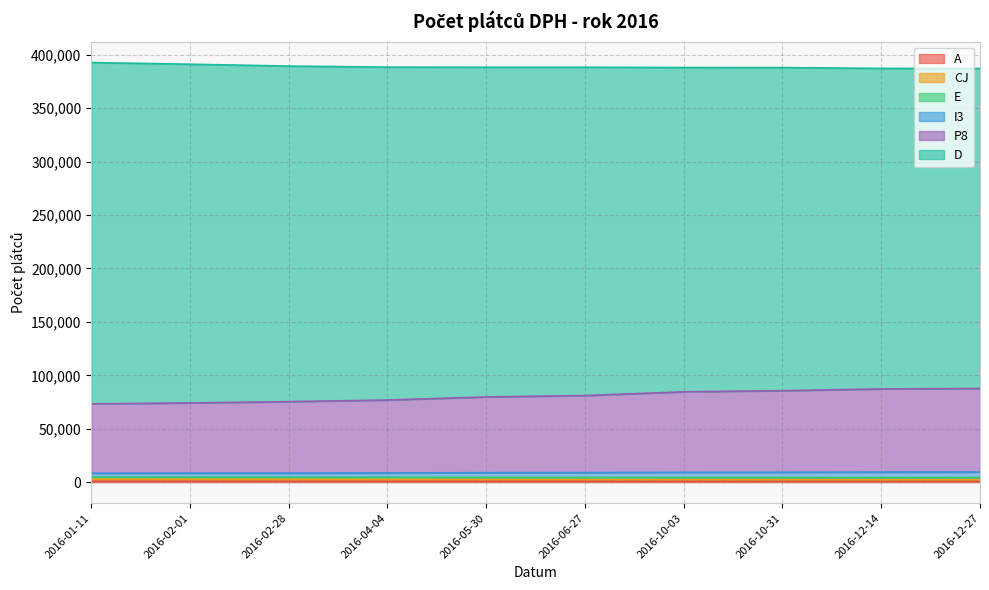

At which label is A closest to 893?

2016-06-27